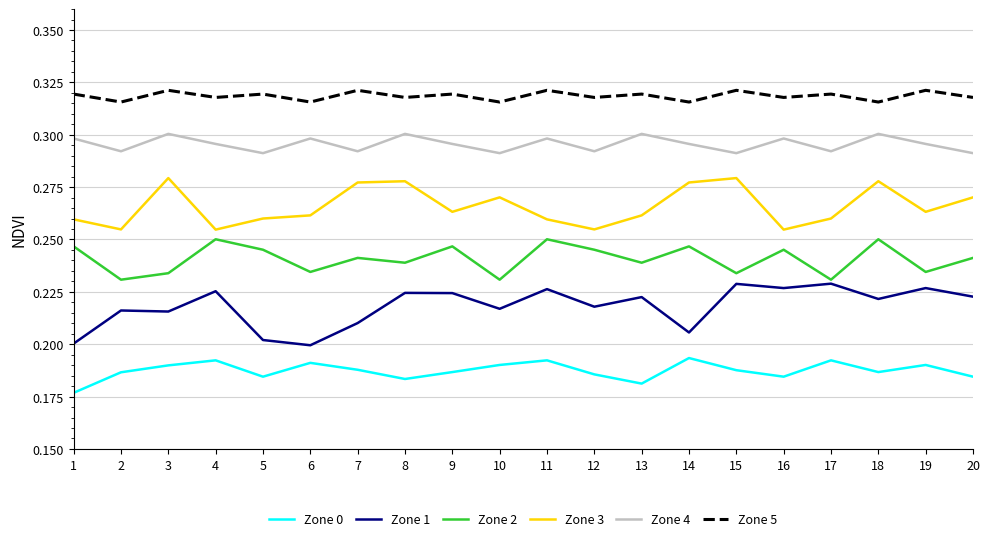

Is the value of Zone 2 at 20 greater than the value of Zone 5 at 14?

No